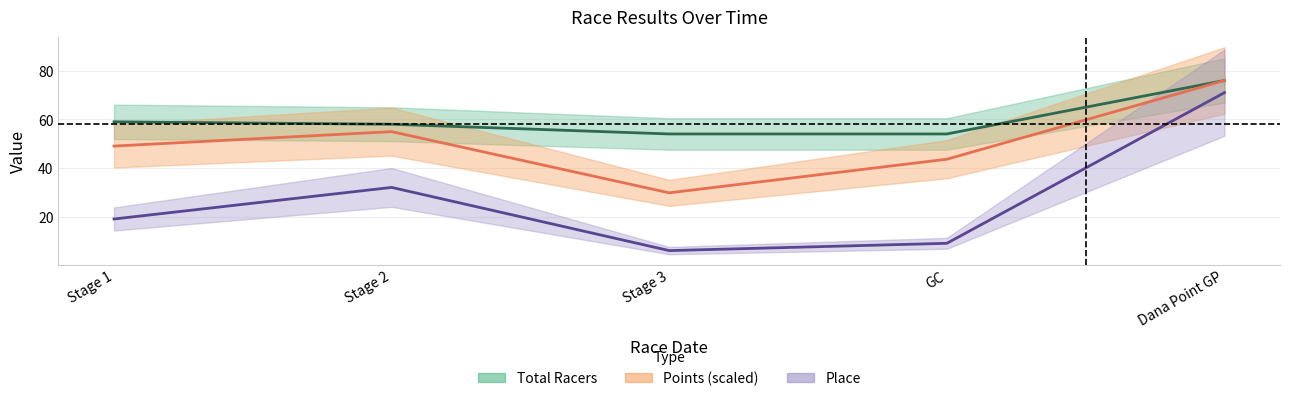

Is this an area chart (filled region under the line)?

No